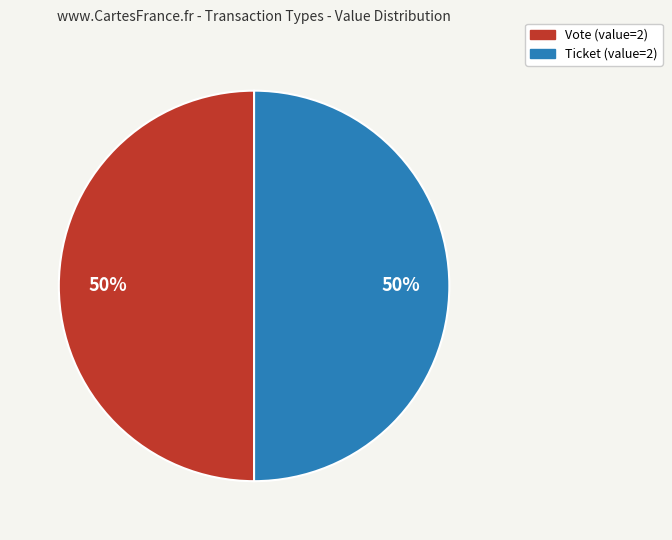

To the nearest percent, what is the difference between the largest and smallest slice percentages?

0%